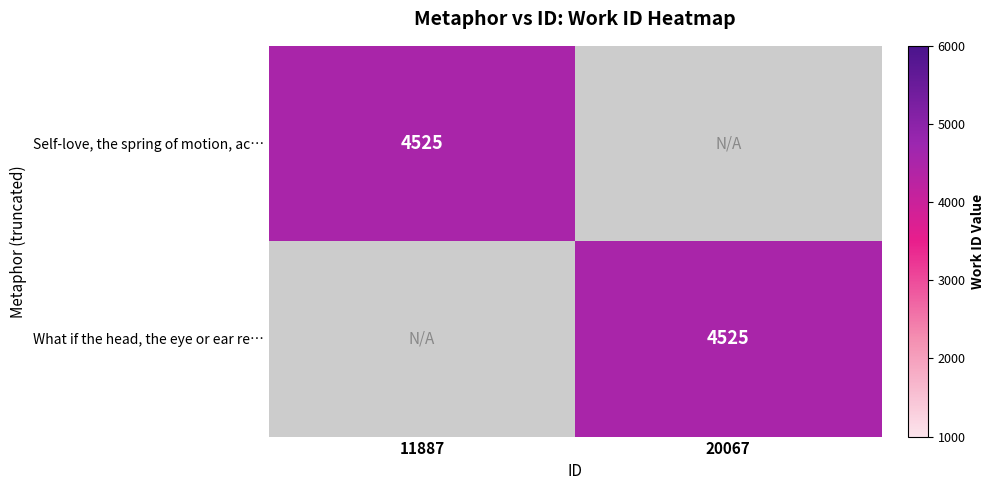

Which has a higher value, 20067 or 11887?

11887